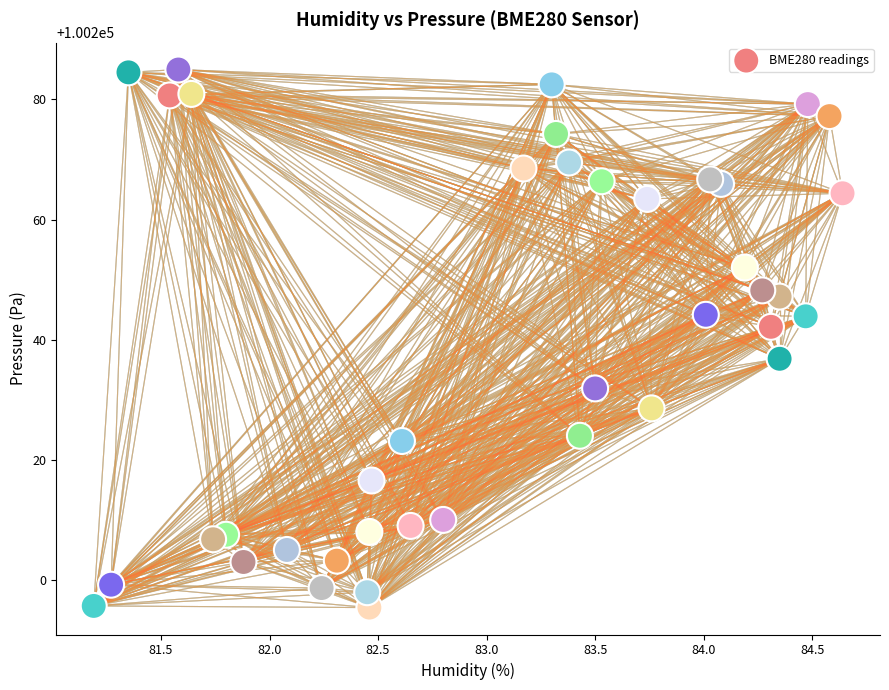

What Y value in the scatter plot is closest to 100240?

100242.2